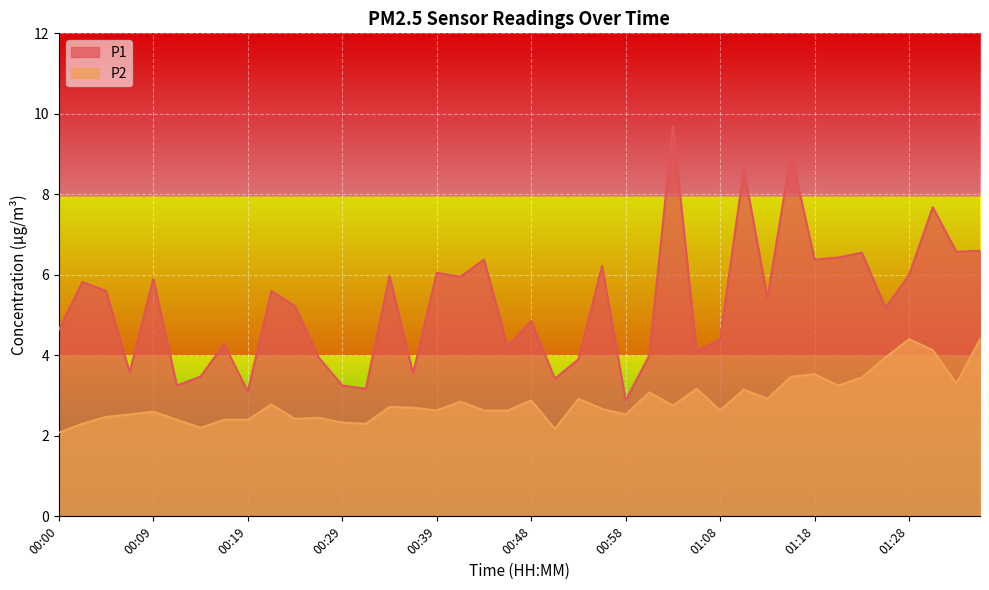

True or false: P1 and P2 intersect in this chart.

False